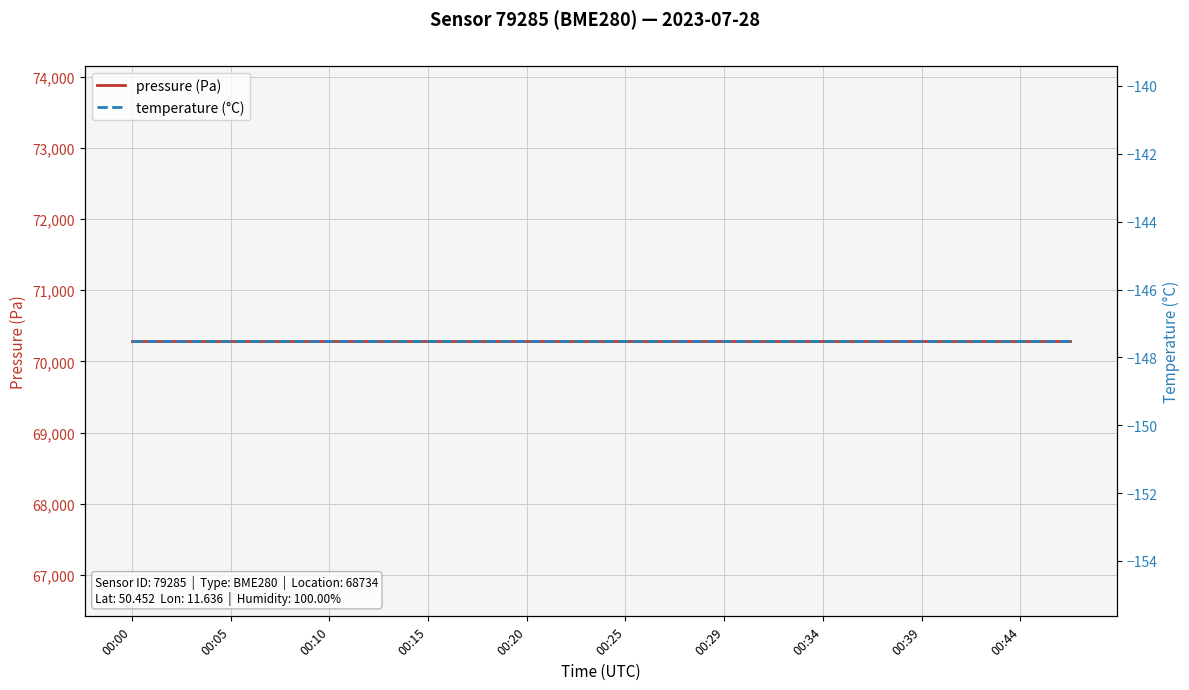

What are all the series names shown in the legend?

pressure (Pa), temperature (°C)